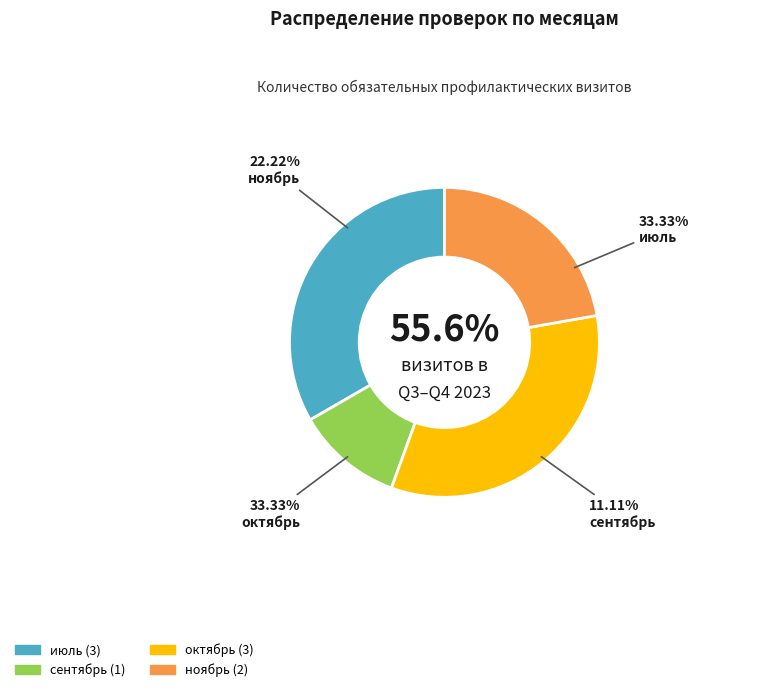

What is the ratio of the value at июль to the value at октябрь?

1.0